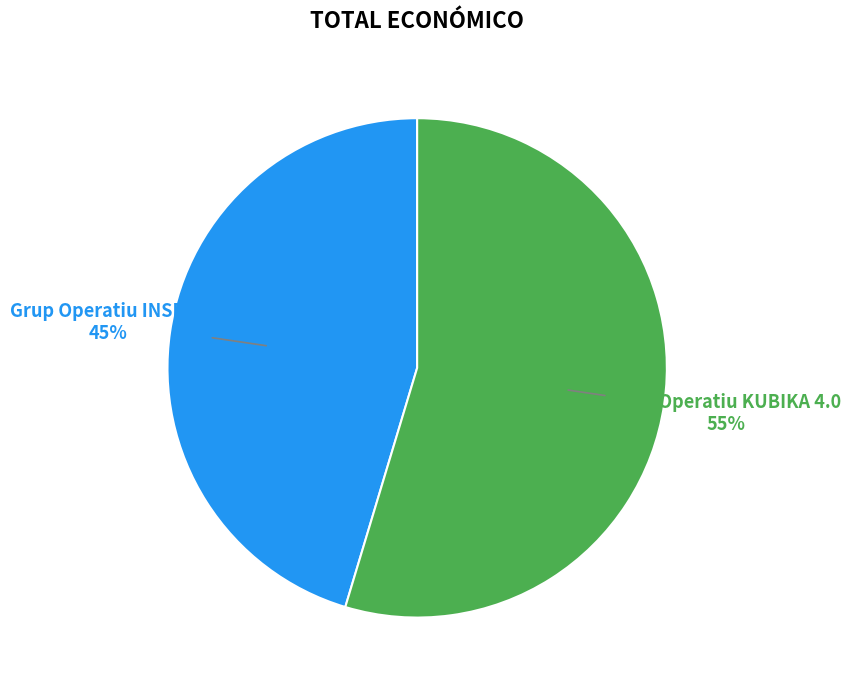

To the nearest percent, what is the average slice percentage?

50%